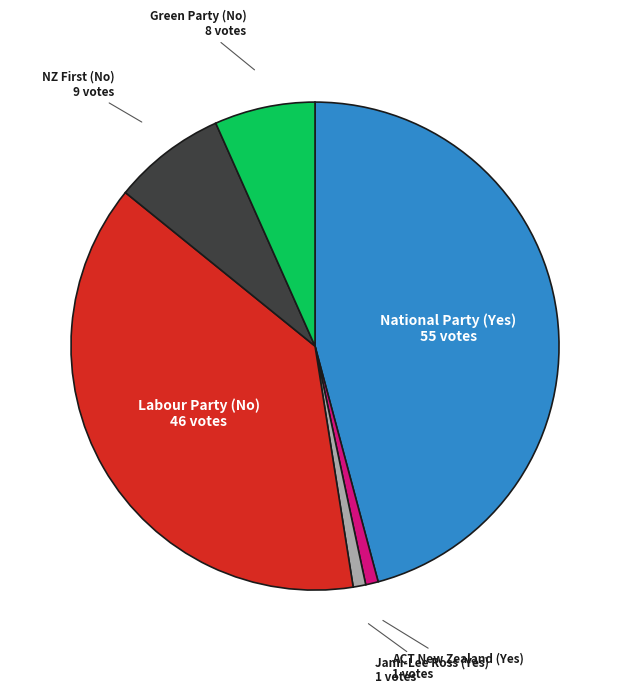

Is there any slice that represents more than half of the pie?

No